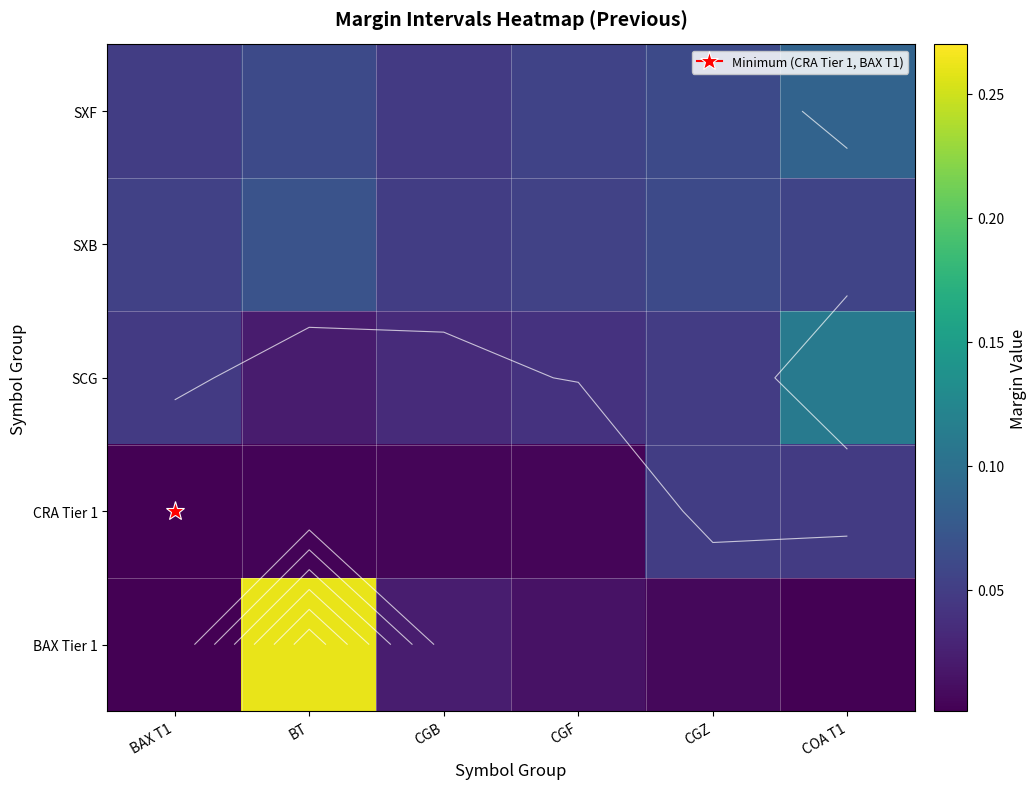

At which category is the sum across all series the highest?

BT